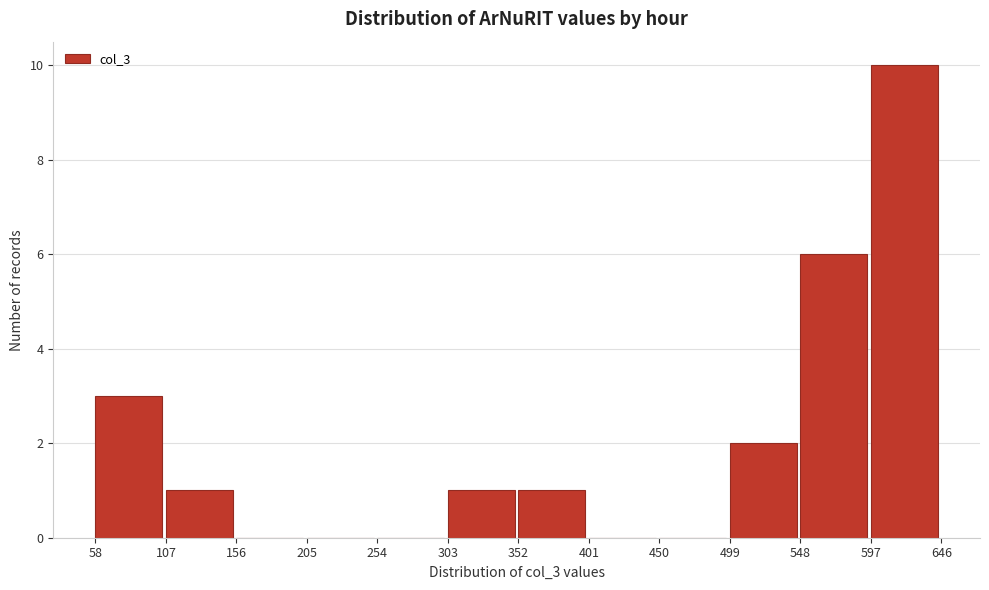

Reading left to right, transcribe this chart: for each bar, give the range it covers on the x-axis and its height. The values are not printed on the chart, so give them approximately, as read against the axis.

58 to 107: 3
107 to 156: 1
156 to 205: 0
205 to 254: 0
254 to 303: 0
303 to 352: 1
352 to 401: 1
401 to 450: 0
450 to 499: 0
499 to 548: 2
548 to 597: 6
597 to 646: 10